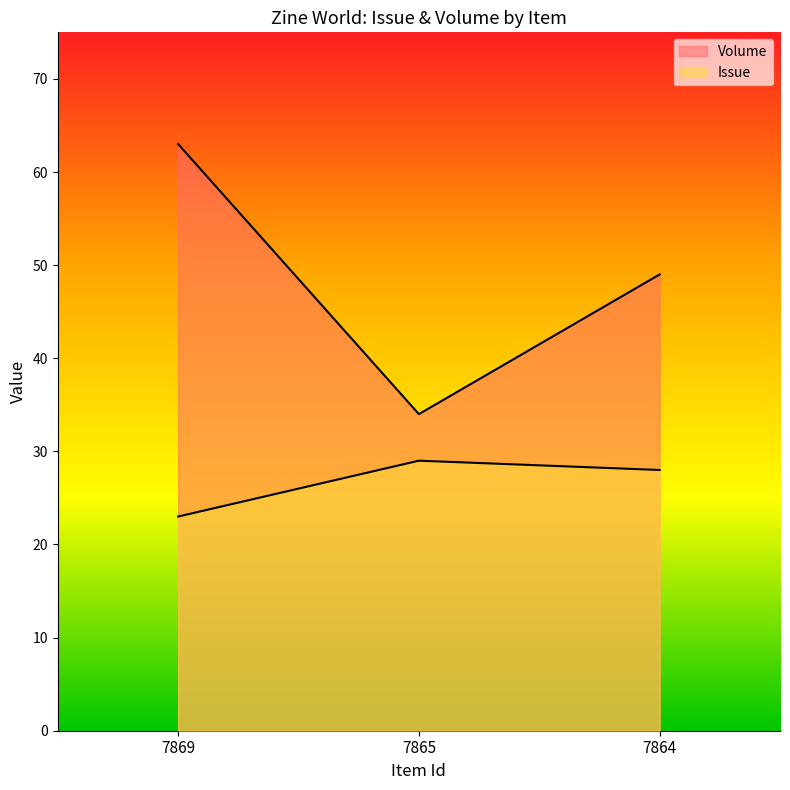

How many Volume values are between 34 and 63?

3